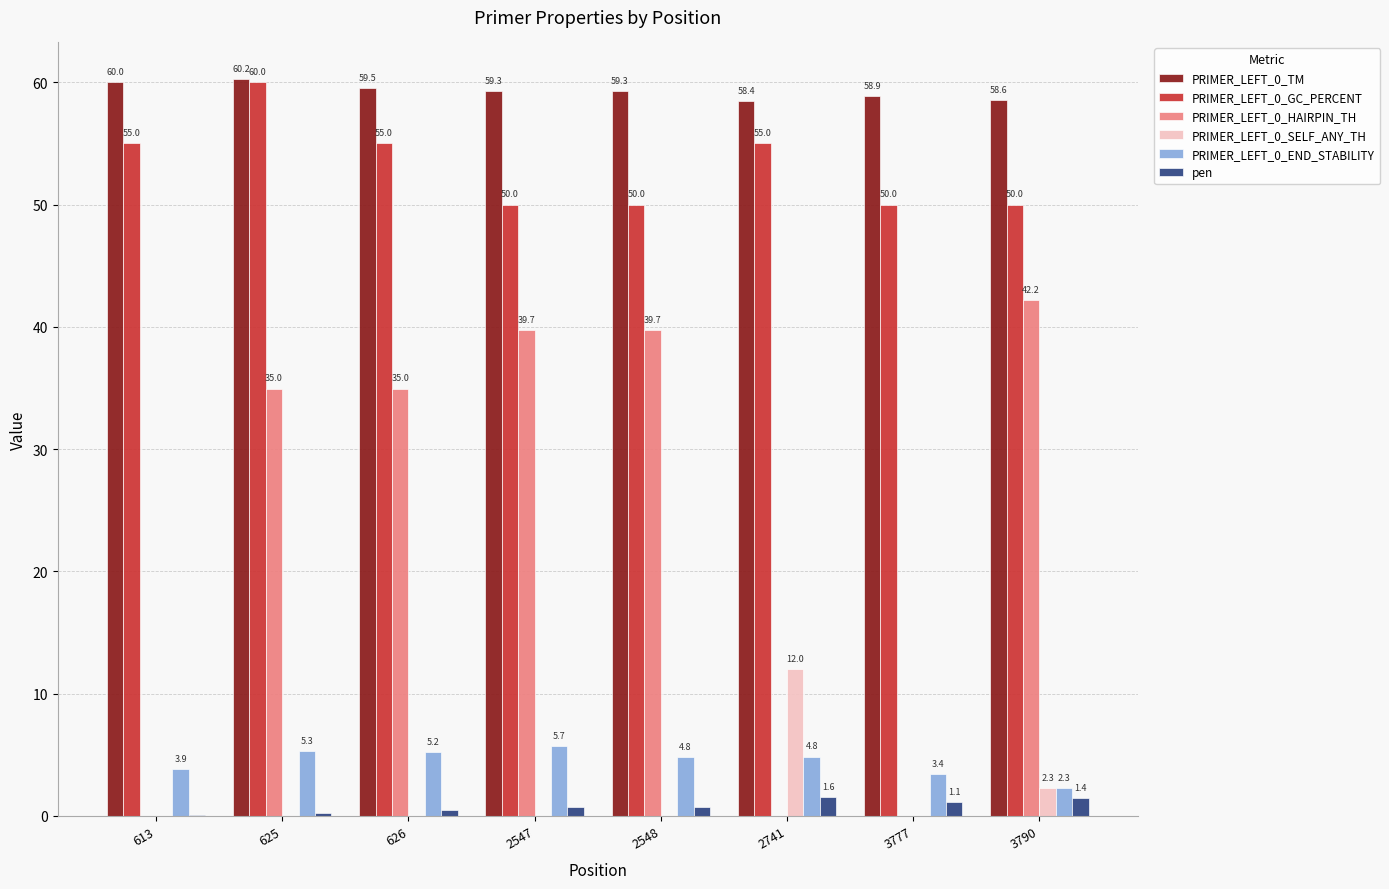

What is the greatest value displayed?

60.2